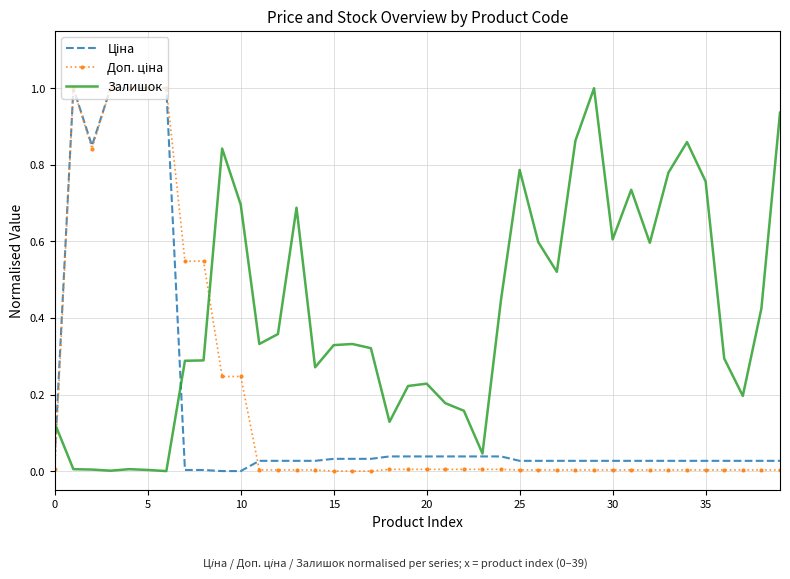

Which series has the largest total across all categories?

Залишок